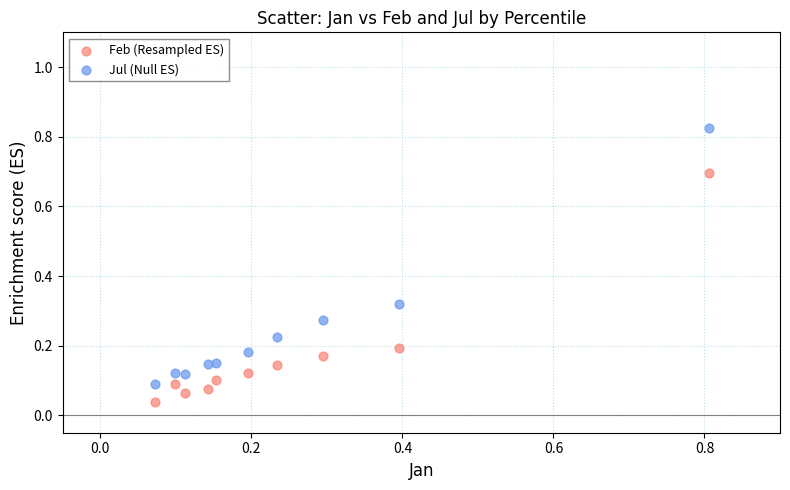

Which series reaches the minimum Y coordinate?

Feb (Resampled ES)